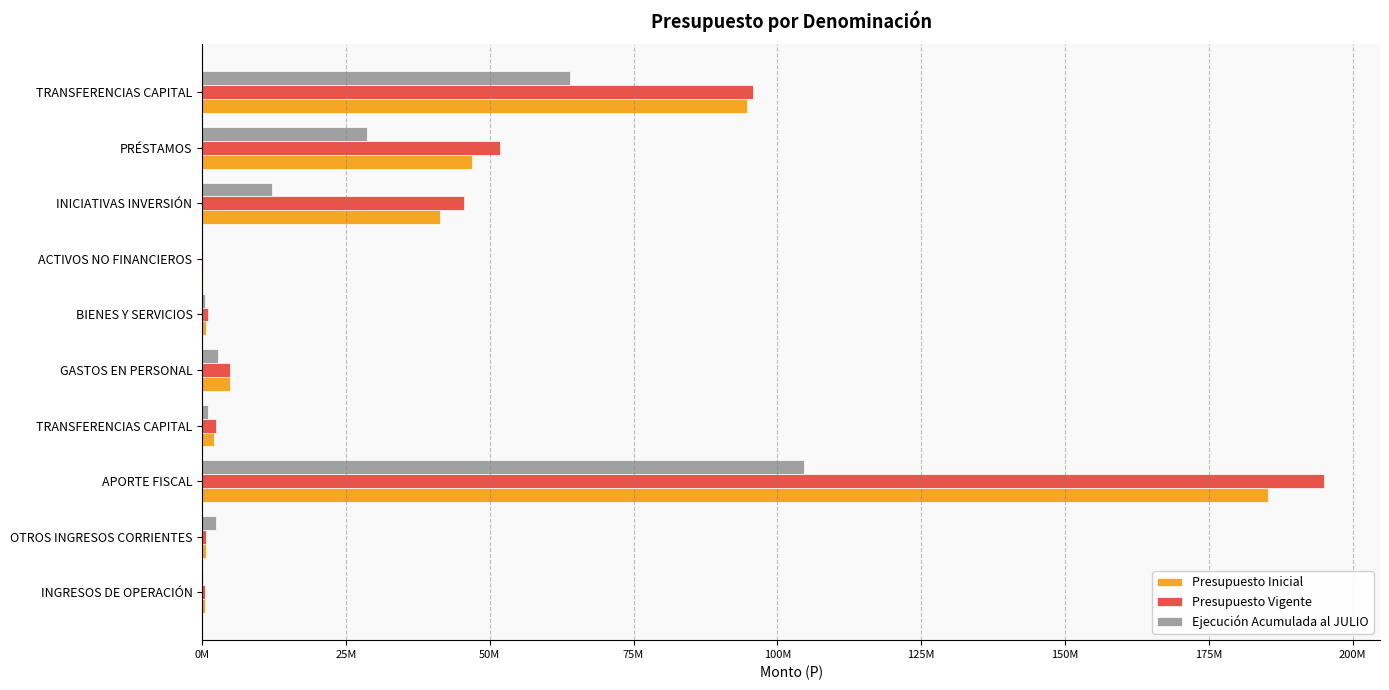

At how many categories does at least one series exceed 70214990?

2